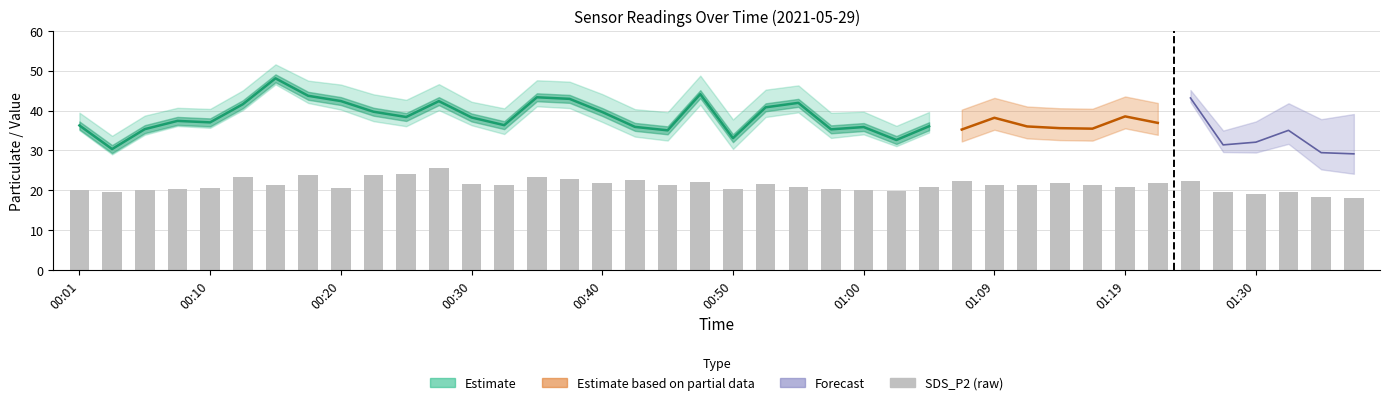

Does the chart contain stacked bars?

No